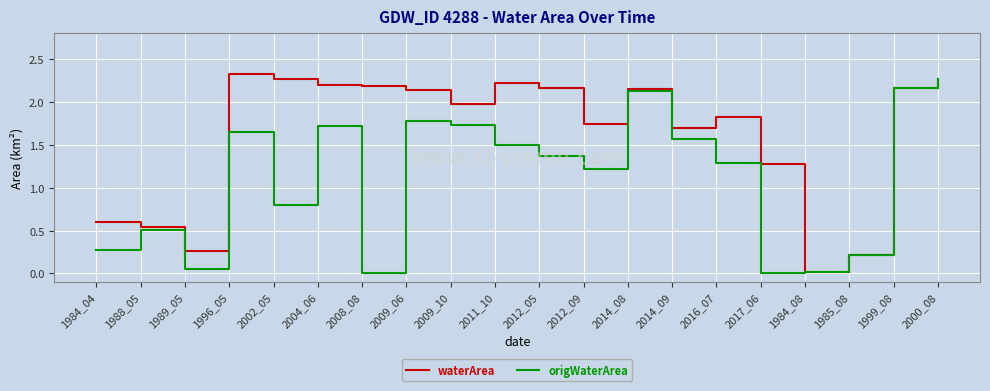

Which series has the largest total across all categories?

waterArea